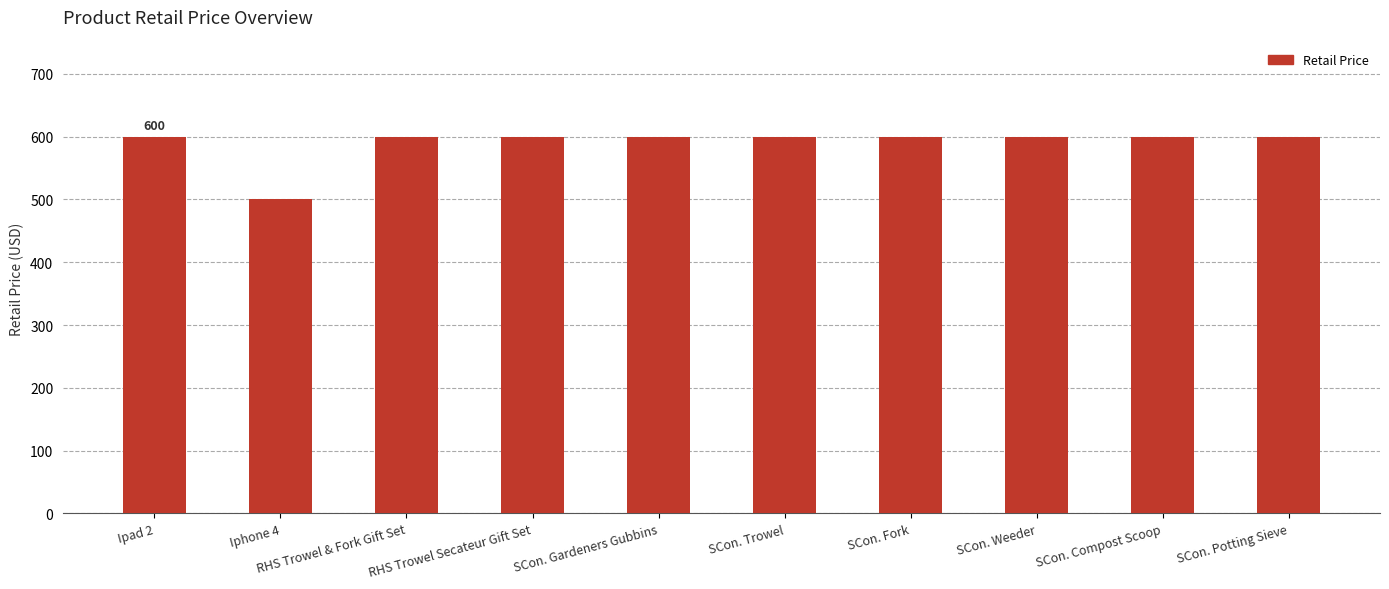

Reading right to left, what are all the values shown in this chart?

600	600	600	600	600	600	600	600	500	600